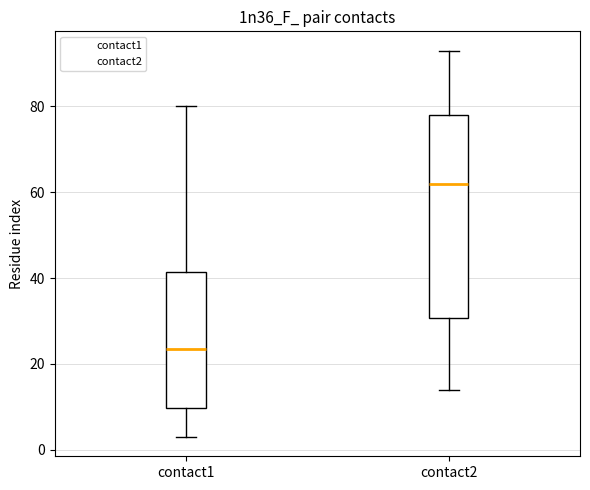

Reading left to right, transcribe this box plot: for each box, give where its median line is, the range the box spans, and where its two whiskers end, as read against the y-axis. The values are not printed on the chart, so give them approximately, as read against the axis.

contact1: median 24, box 10 to 42, whiskers 4 to 80
contact2: median 62, box 30 to 78, whiskers 14 to 94